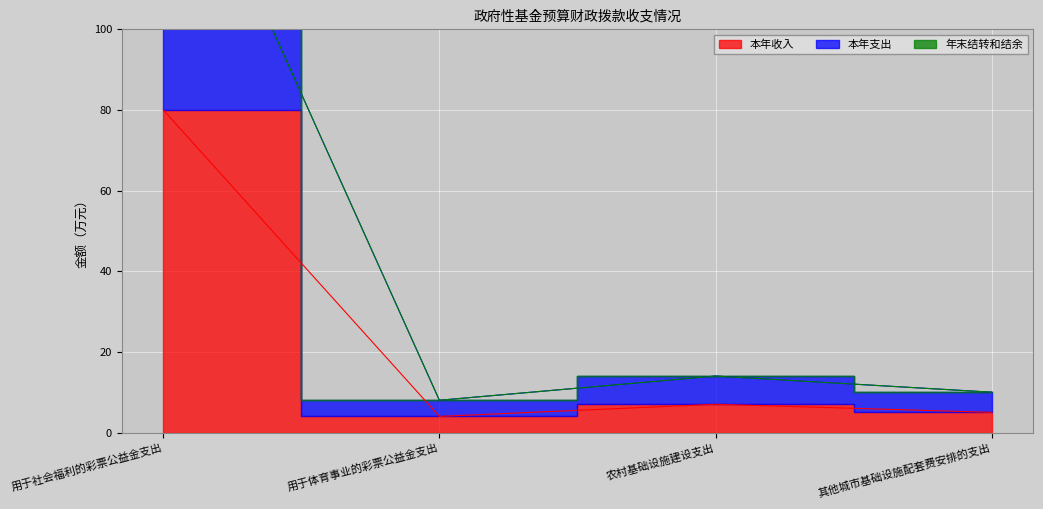

How many interior local valleys does the 本年支出 series have?

1